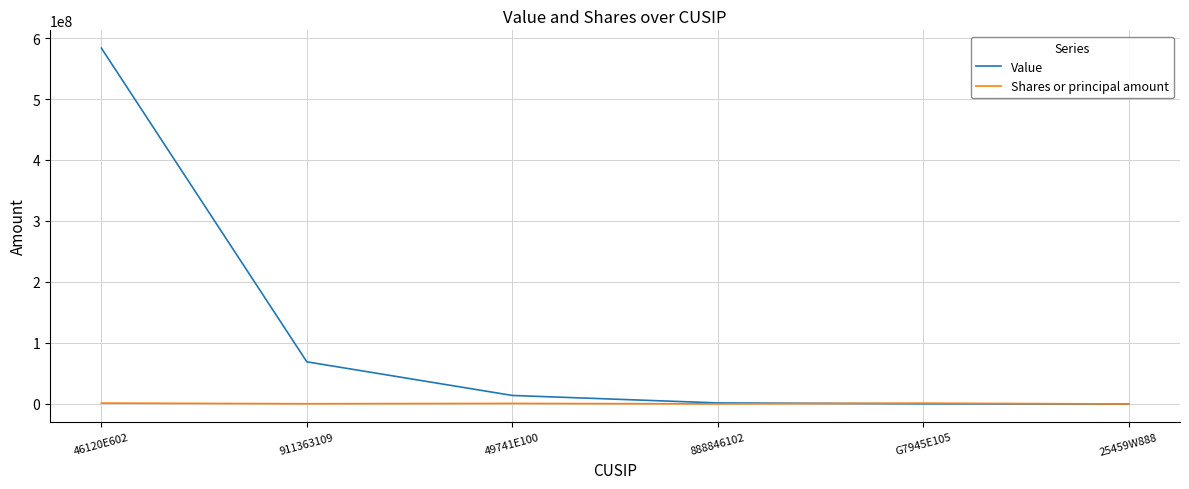

What is the average value of the Value series?

111407333